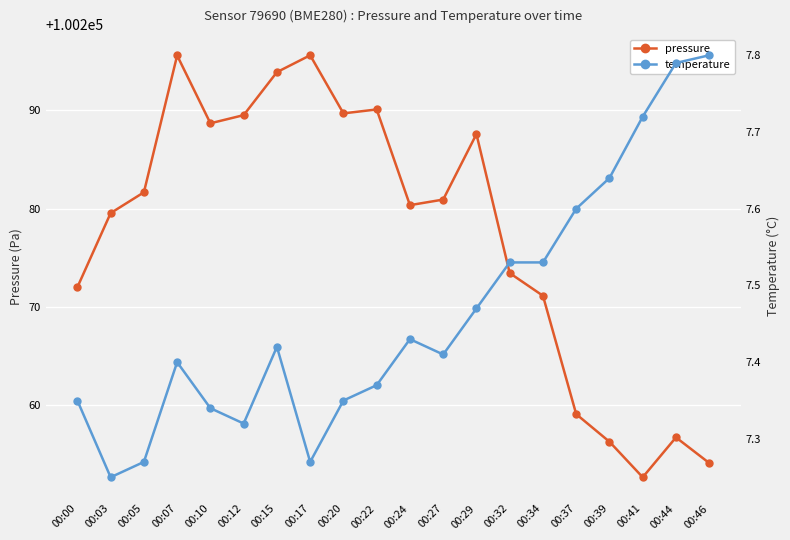

Where is pressure nearest to the value 100274?

00:32